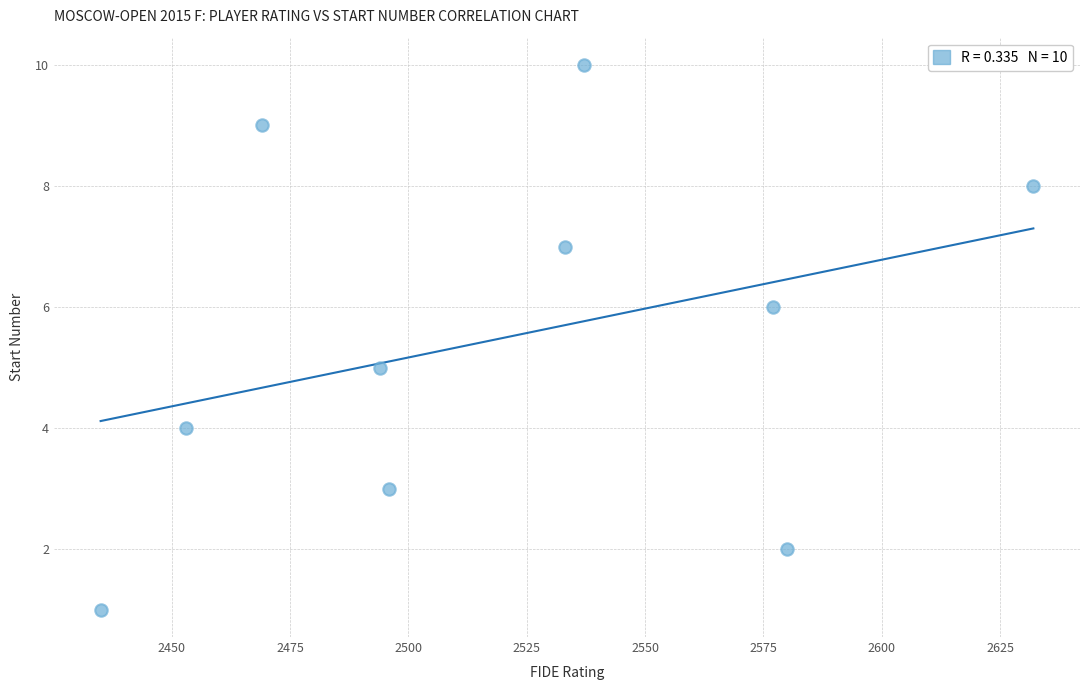

What is the range of X values (max minus min)?

197